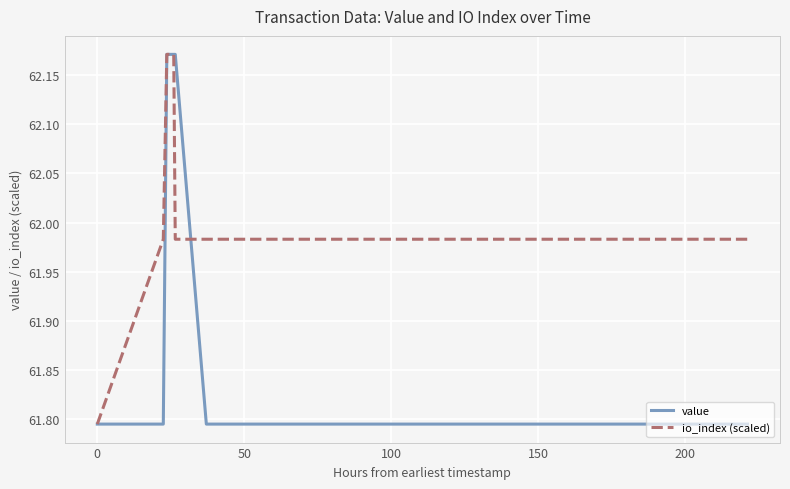

Count the value values in the range 61 to 62.

6